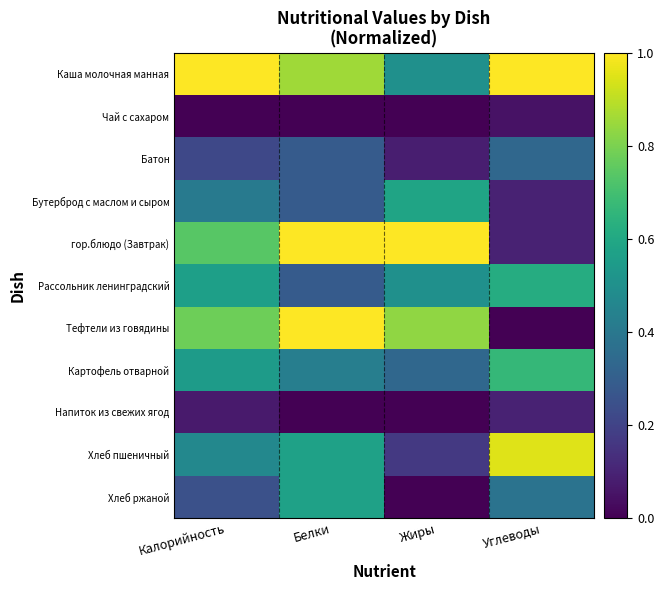

Between Углеводы and Калорийность, which is larger?

Углеводы